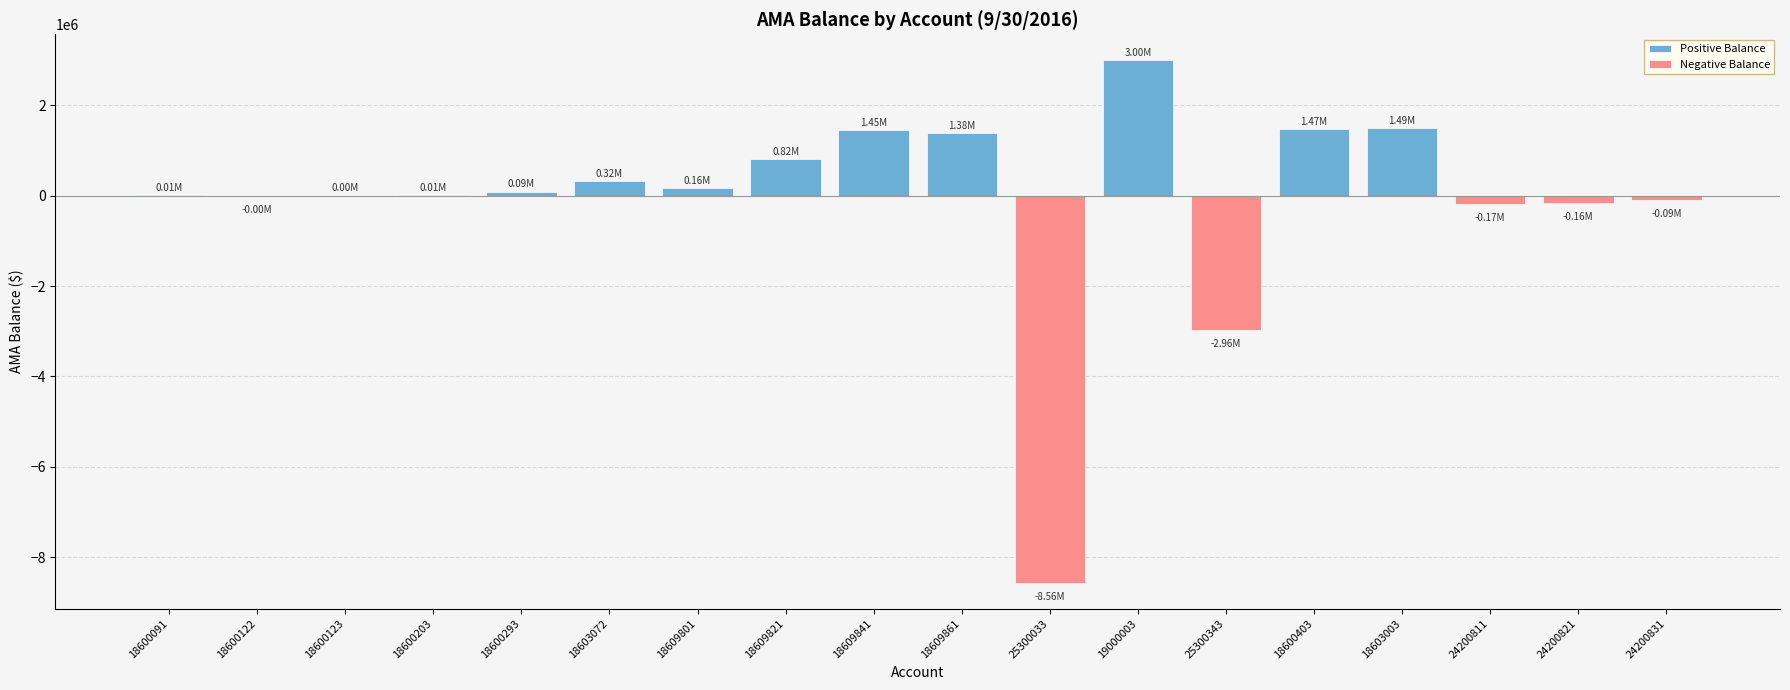

How many bars are there in total?

18